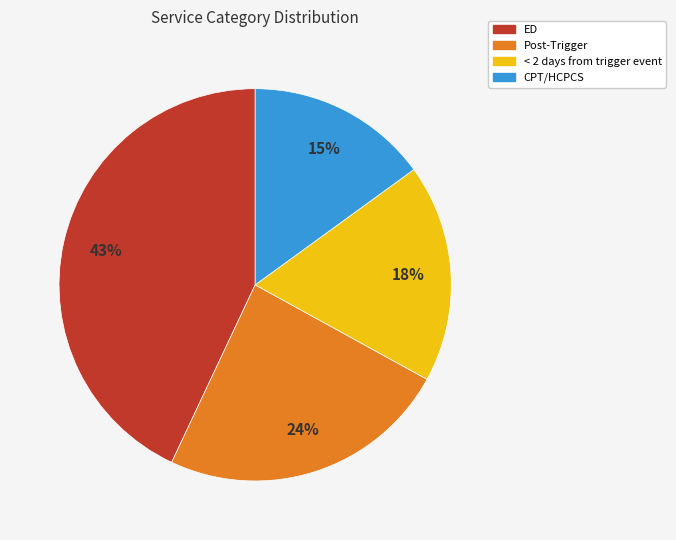

Does < 2 days from trigger event represent more than half of the total?

No